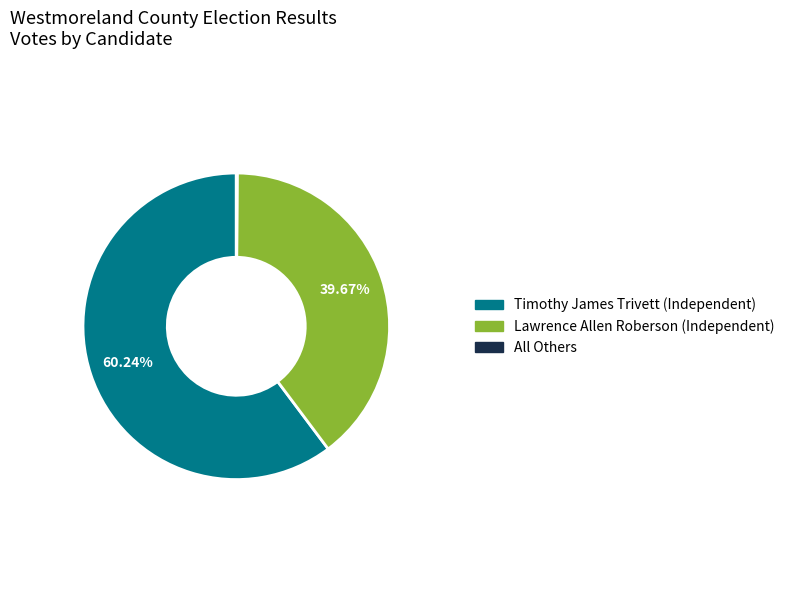

What percentage is the Lawrence Allen Roberson (Independent) slice, to the nearest percent?

40%